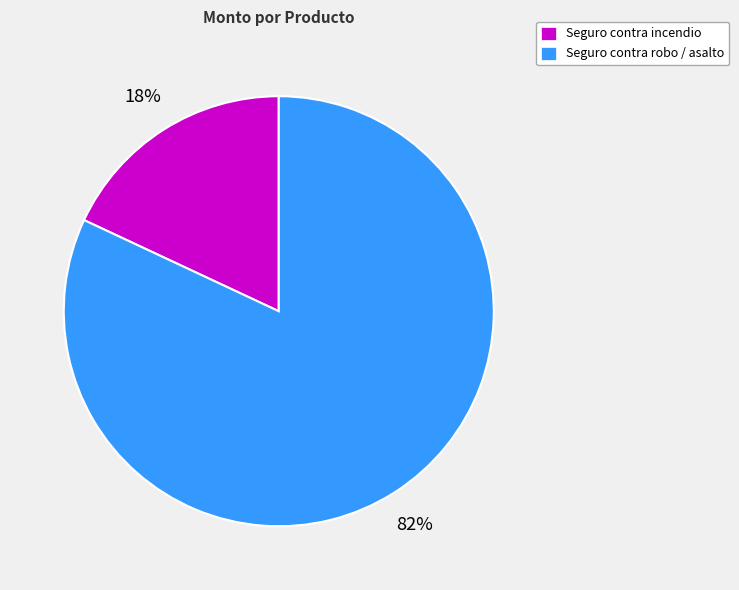

To the nearest percent, what is the average slice percentage?

50%